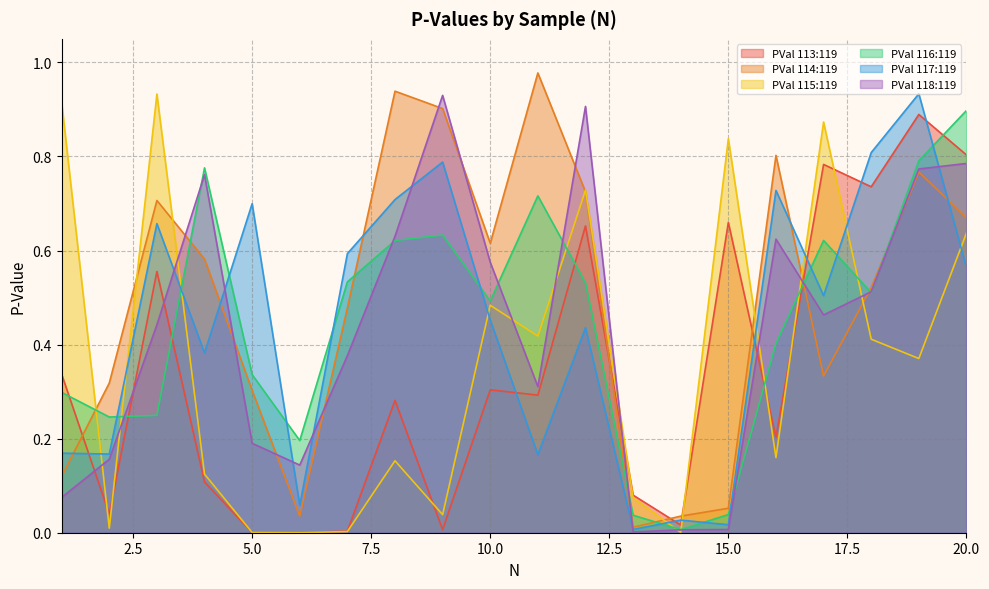

True or false: PVal 116:119 has more than 1 points higher than both neighbors.

True